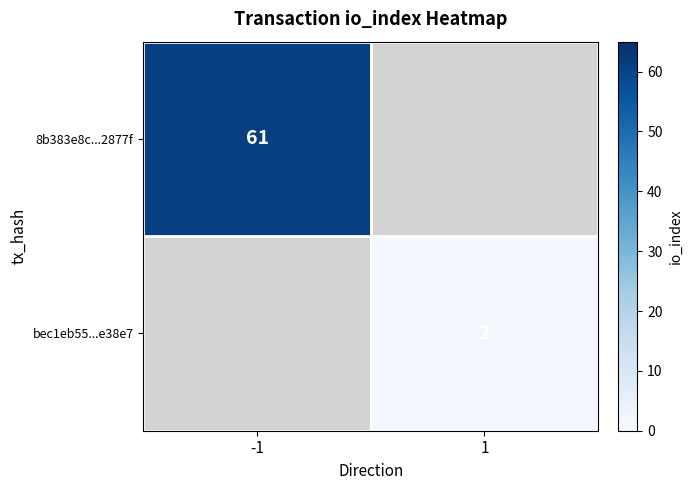

True or false: 8b383e8c...2877f has a value of 61 at -1.

True